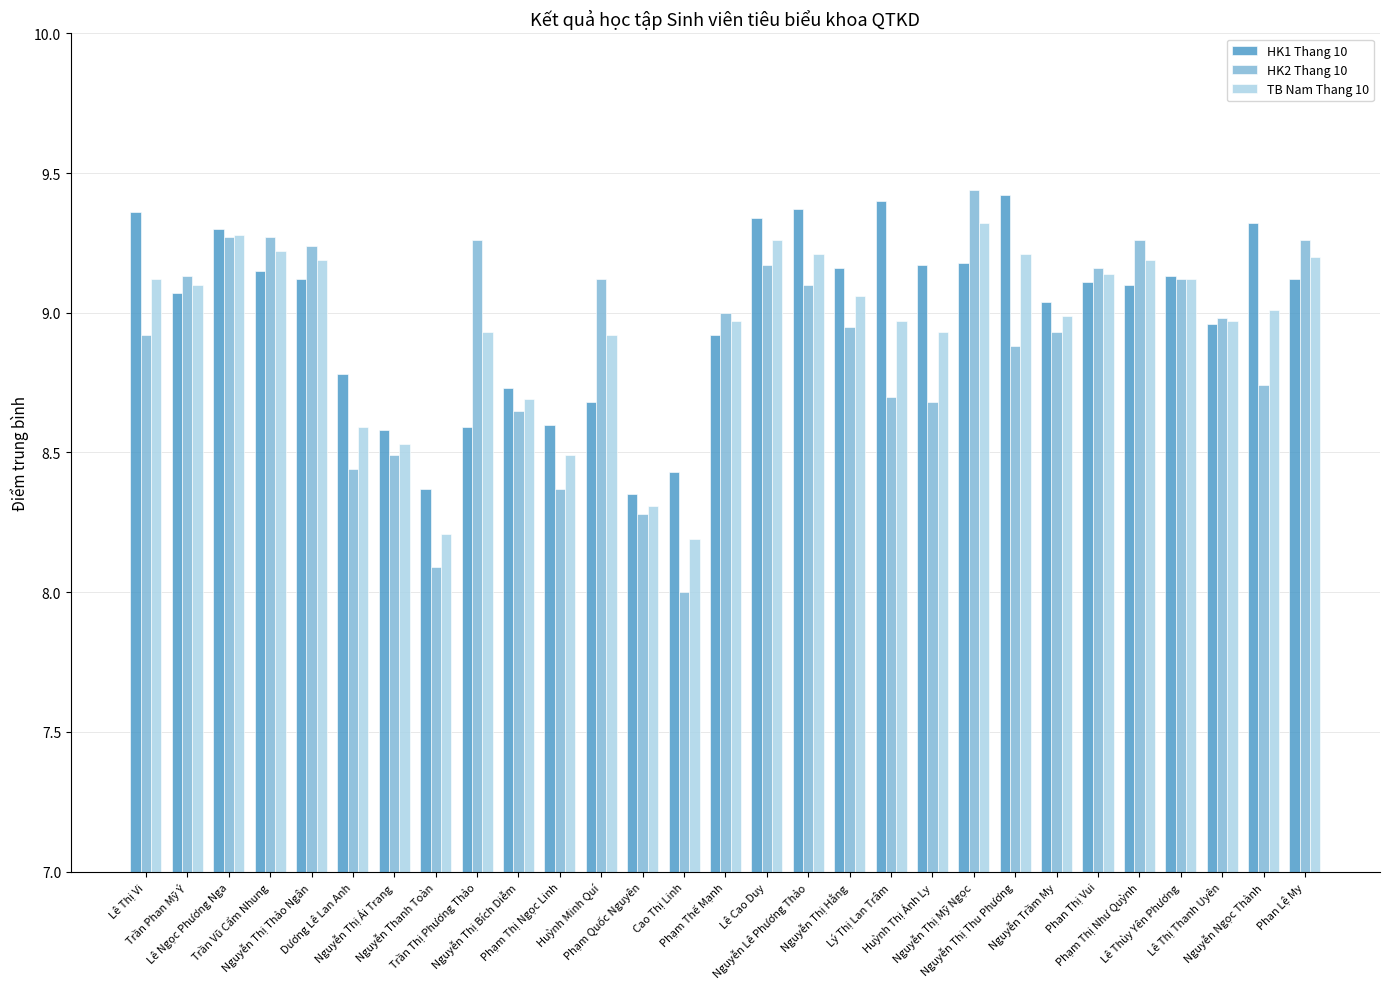

At which category is the sum across all series the highest?

Nguyễn Thị Mỹ Ngọc